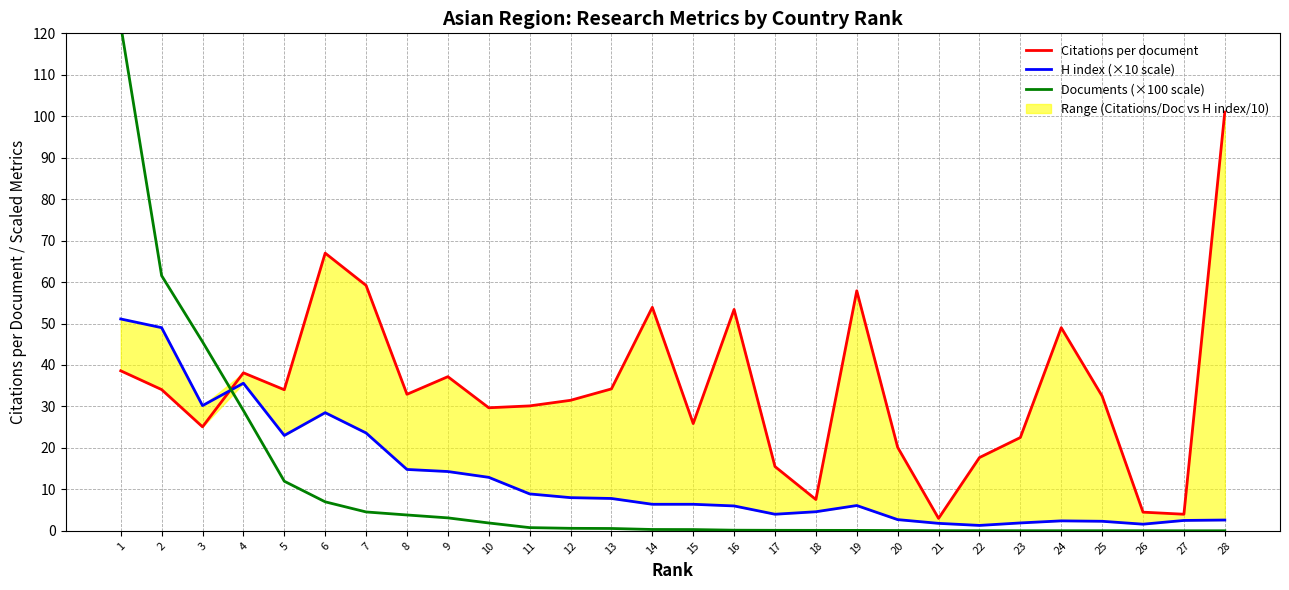

What are all the series names shown in the legend?

Citations per document, H index (×10 scale), Documents (×100 scale)